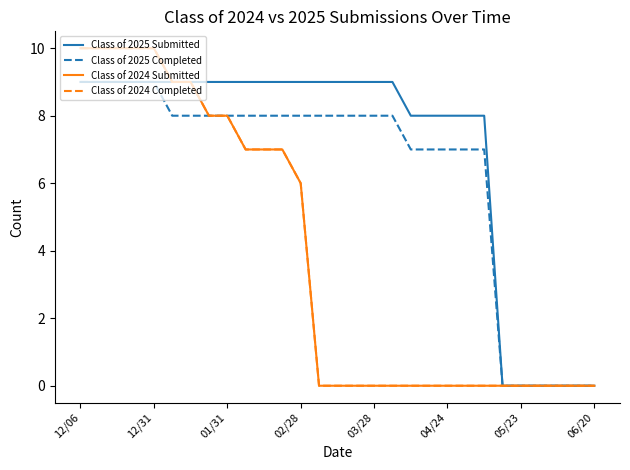

How many values in Class of 2025 Completed are above zero?

23